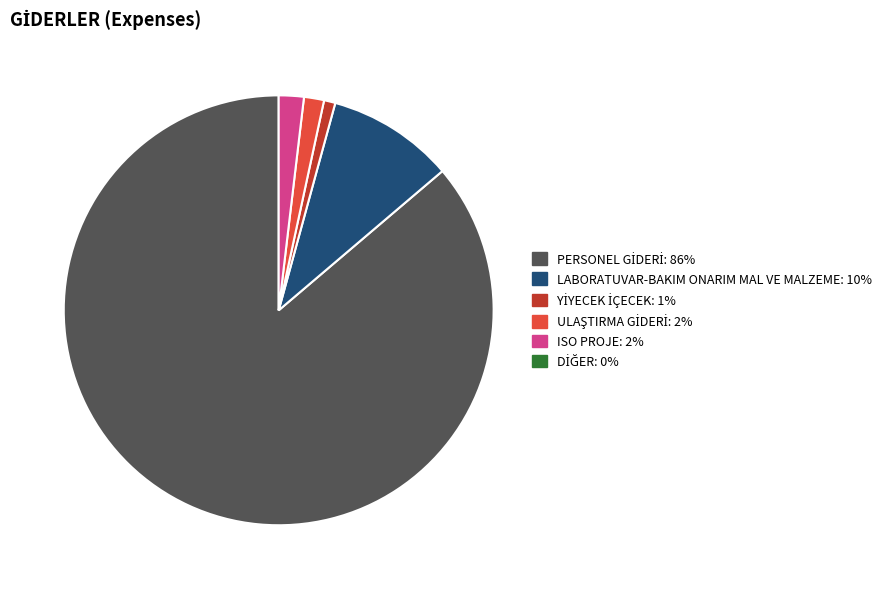

Is there any slice that represents more than half of the pie?

Yes